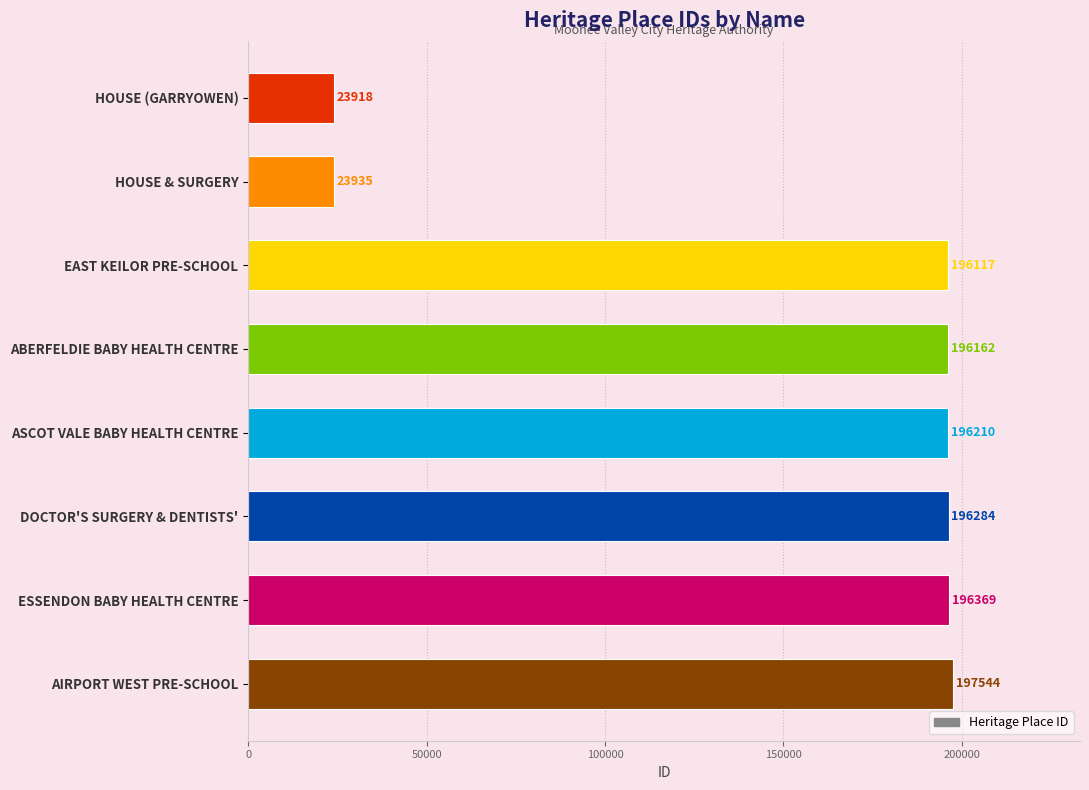

Reading top to bottom, what are all the values shown in this chart?

HOUSE (GARRYOWEN)=23918	HOUSE & SURGERY=23935	EAST KEILOR PRE-SCHOOL=196117	ABERFELDIE BABY HEALTH CENTRE=196162	ASCOT VALE BABY HEALTH CENTRE=196210	DOCTOR'S SURGERY & DENTISTS'=196284	ESSENDON BABY HEALTH CENTRE=196369	AIRPORT WEST PRE-SCHOOL=197544